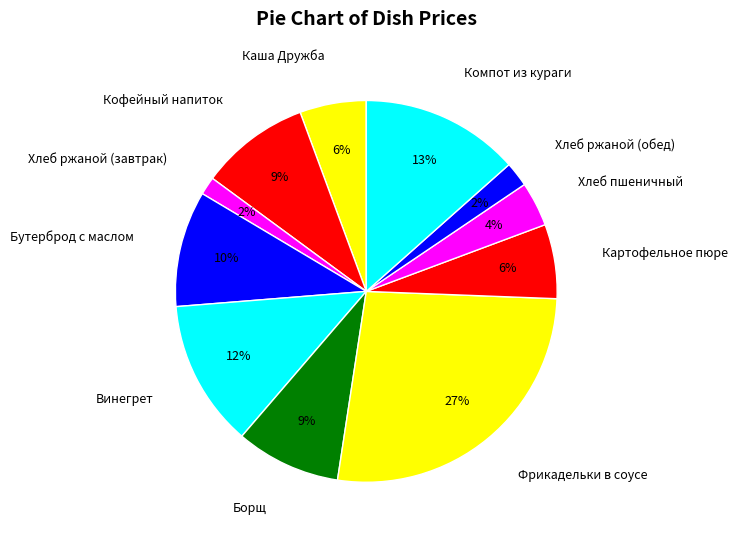

True or false: Хлеб ржаной (обед) accounts for 8% of the total.

False